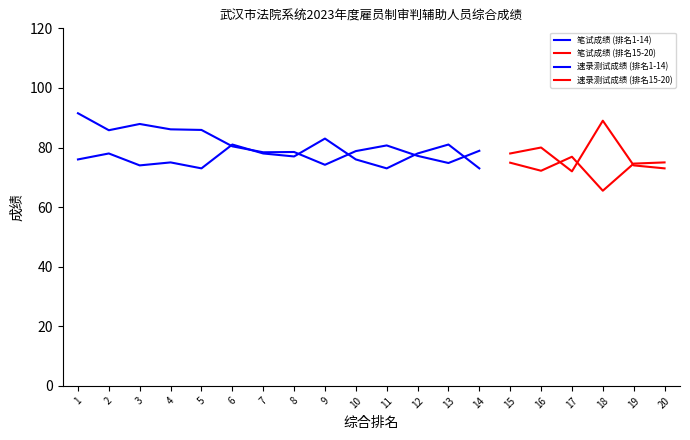

List the labels in order of 速录测试成绩 value, smallest first.

18, 16, 9, 19, 13, 15, 20, 17, 12, 7, 8, 10, 14, 6, 11, 2, 5, 4, 3, 1